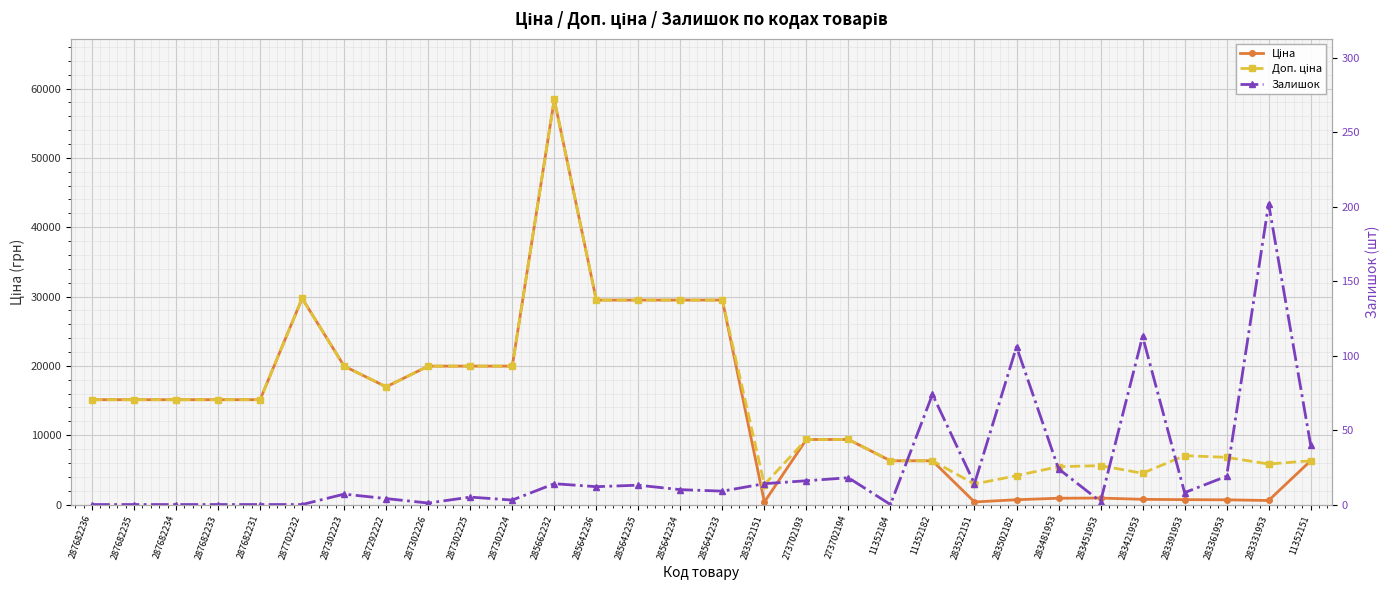

Reading left to right, list all the values displayed in this chart.

Ціна: 287682236=15120.0	287682235=15120.0	287682234=15120.0	287682233=15120.0	287682231=15120.0	287702232=29747.2	287302223=19964.2	287292222=16976.3	287302226=19964.2	287302225=19964.2	287302224=19964.2	285662232=58426.5	285642236=29491.5	285642235=29491.5	285642234=29491.5	285642233=29491.5	283532151=359.9	273702193=9384.0	273702194=9384.0	11352184=6308.8	11352182=6308.8	283522151=369.5	283502182=694.3	283481953=910.4	283451953=934.5	283421953=752.2	283391953=705.1	283361953=681.0	283331953=584.4	11352151=6308.8
Доп. ціна: 287682236=15120.0	287682235=15120.0	287682234=15120.0	287682233=15120.0	287682231=15120.0	287702232=29747.2	287302223=19964.2	287292222=16976.3	287302226=19964.2	287302225=19964.2	287302224=19964.2	285662232=58426.5	285642236=29491.5	285642235=29491.5	285642234=29491.5	285642233=29491.5	283532151=2878.8	273702193=9384.0	273702194=9384.0	11352184=6308.8	11352182=6308.8	283522151=2955.8	283502182=4165.6	283481953=5462.3	283451953=5607.2	283421953=4513.3	283391953=7051.3	283361953=6809.8	283331953=5843.9	11352151=6308.8
Залишок: 287682236=0.0	287682235=0.0	287682234=0.0	287682233=0.0	287682231=0.0	287702232=0.0	287302223=7.0	287292222=4.0	287302226=1.0	287302225=5.0	287302224=3.0	285662232=14.0	285642236=12.0	285642235=13.0	285642234=10.0	285642233=9.0	283532151=14.0	273702193=16.0	273702194=18.0	11352184=0.0	11352182=74.0	283522151=14.0	283502182=106.0	283481953=24.0	283451953=2.0	283421953=113.0	283391953=8.0	283361953=19.0	283331953=202.0	11352151=40.0